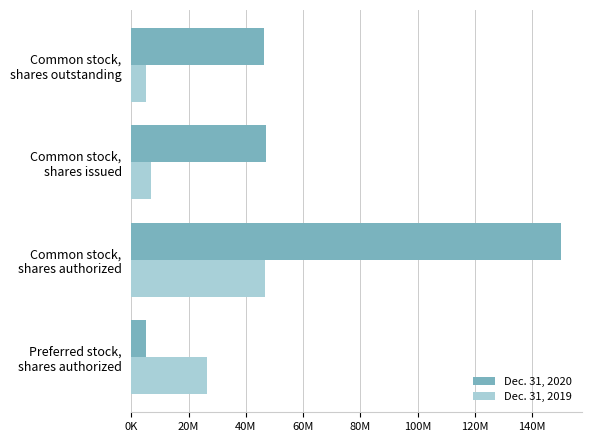

What are all the series names shown in the legend?

Dec. 31, 2020, Dec. 31, 2019